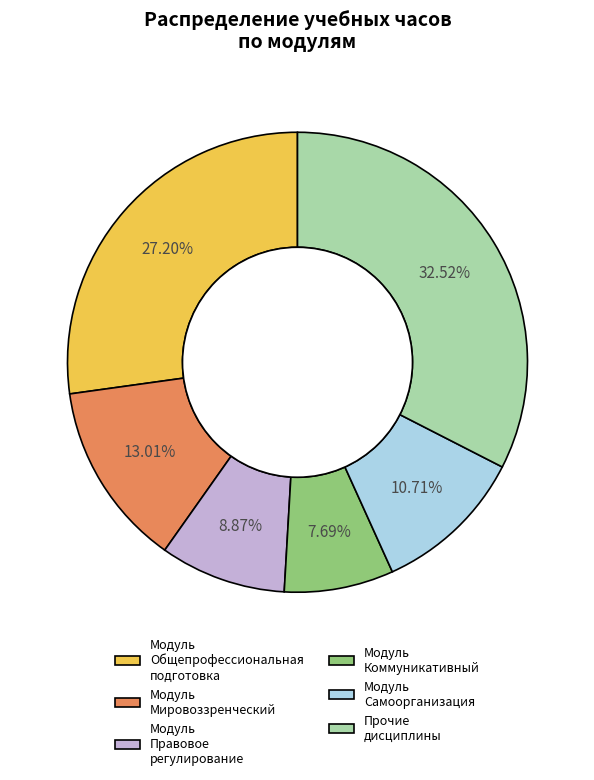

Does any single category account for the majority?

No